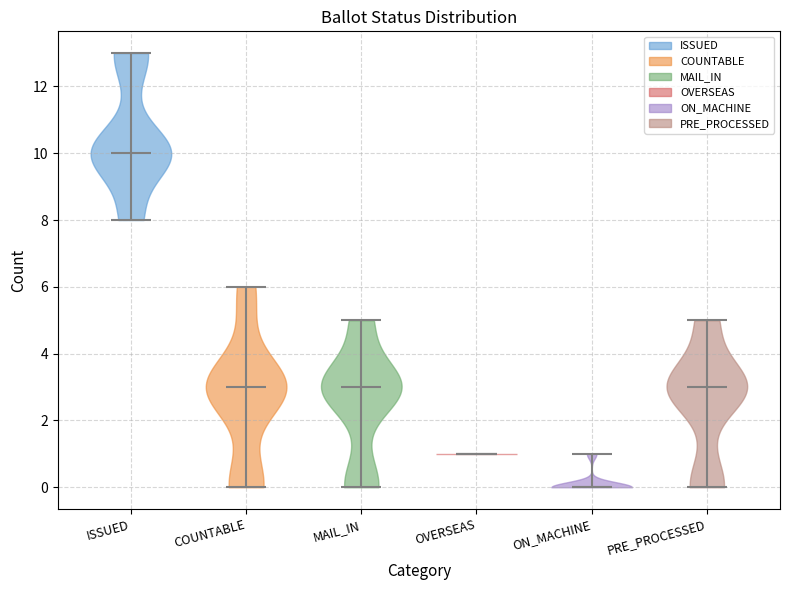

Reading left to right, read every violin against the y-axis: where its median line is, and the lowest and highest points it reaches. The values are not printed on the chart, so give them approximately, as read against the axis.

ISSUED: median line 10, lowest point 8, highest point 13
COUNTABLE: median line 3, lowest point 0, highest point 6
MAIL_IN: median line 3, lowest point 0, highest point 5
OVERSEAS: median line 1, lowest point 1, highest point 1
ON_MACHINE: median line 0, lowest point 0, highest point 1
PRE_PROCESSED: median line 3, lowest point 0, highest point 5